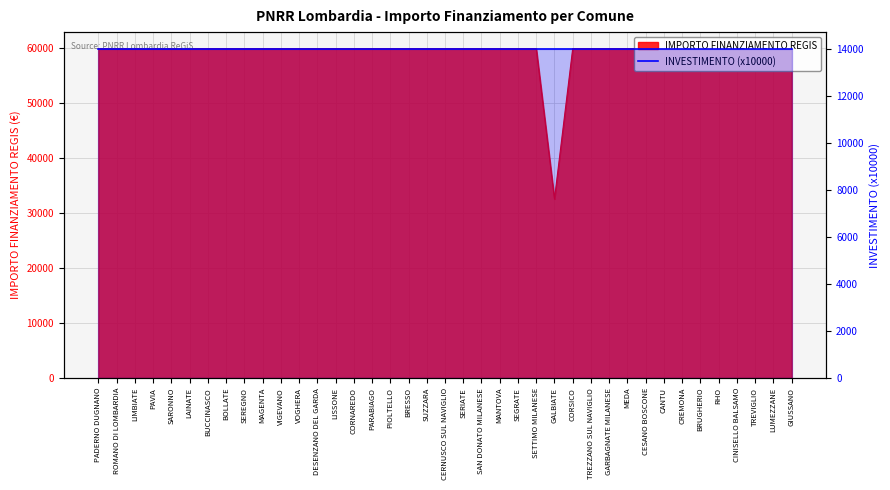

Approximately how many times larger is the value at RHO compared to VOGHERA?

1.0